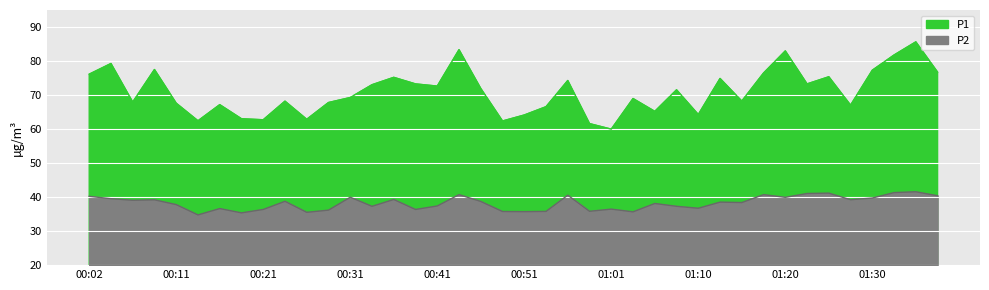

What are all the series names shown in the legend?

P1, P2